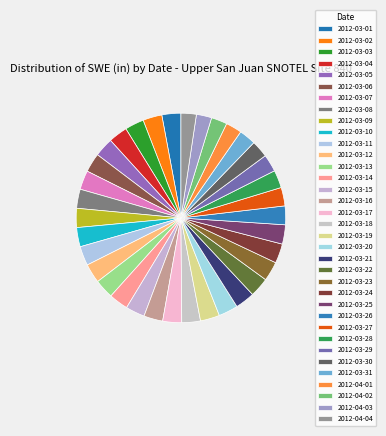

Does any single category account for the majority?

No